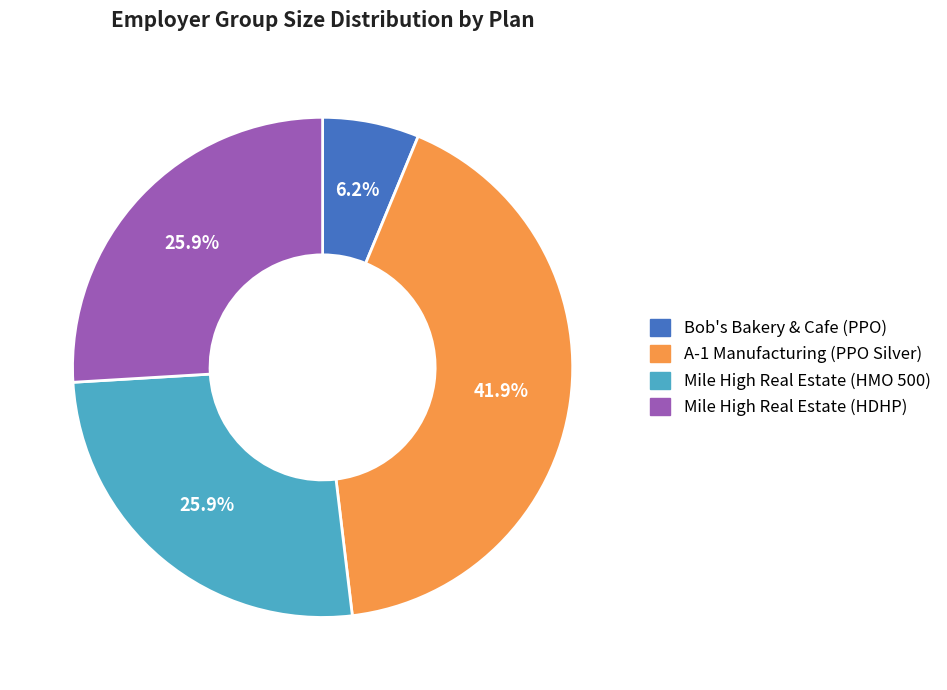

Do Bob's Bakery & Cafe (PPO) and A-1 Manufacturing (PPO Silver) together represent more than half of the pie?

No